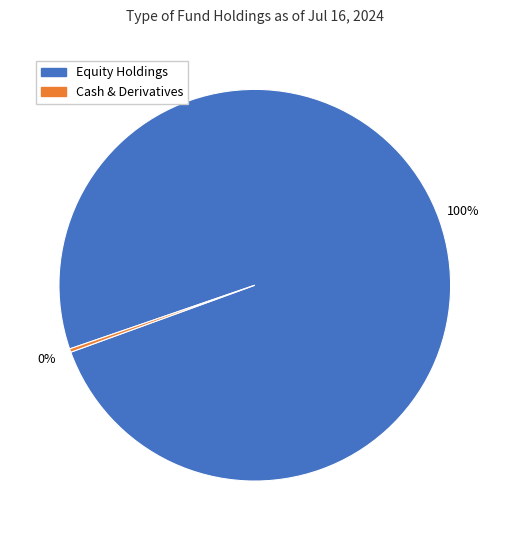

Is there any slice that represents more than half of the pie?

Yes